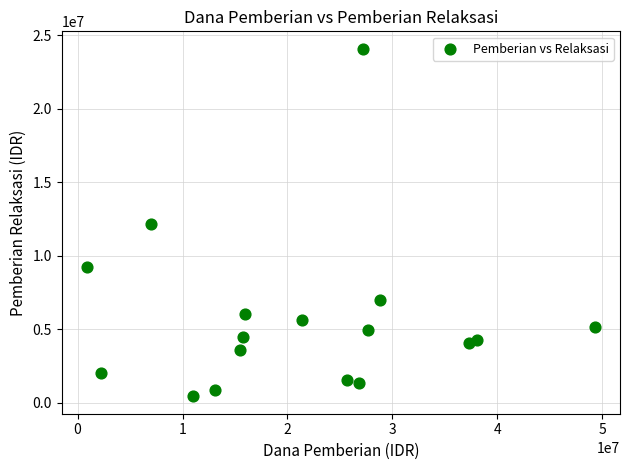

What is the range of Y values (max minus min)?

23625000